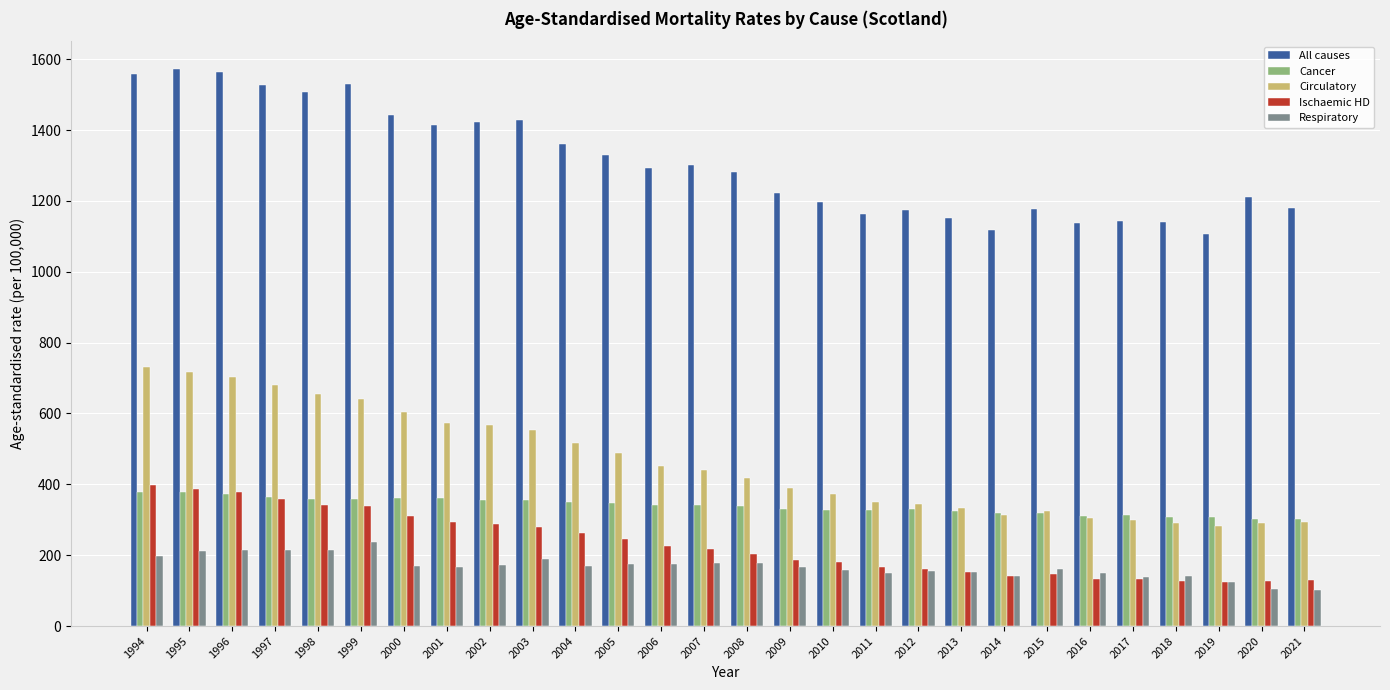

What is the total value across all series at 1999?

3104.5